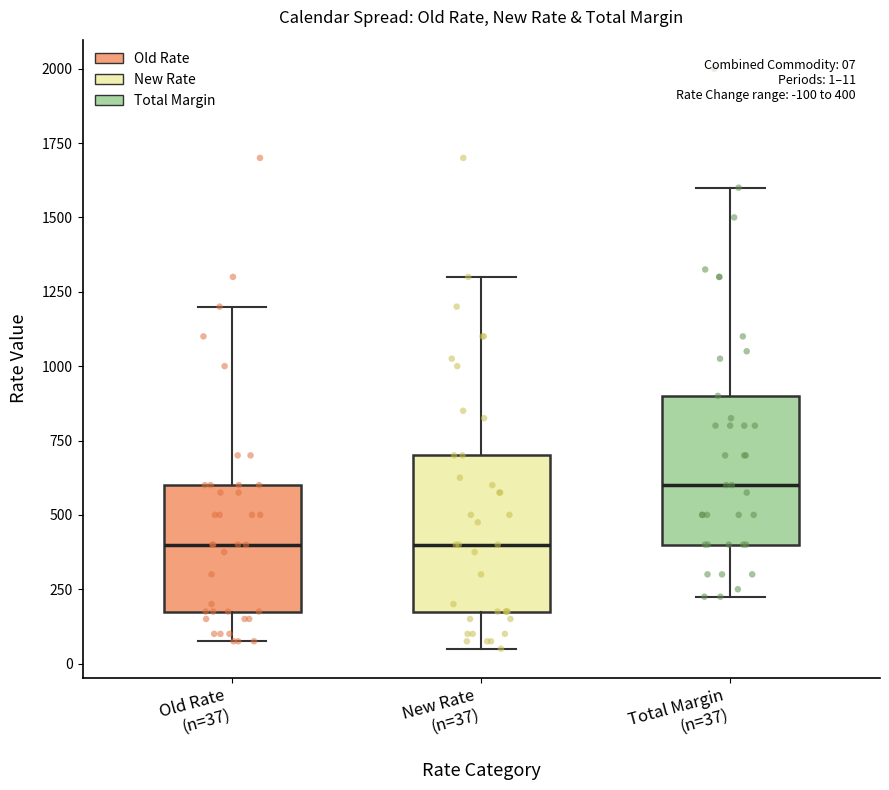

Which box has the highest median line?

Total Margin (n=37)